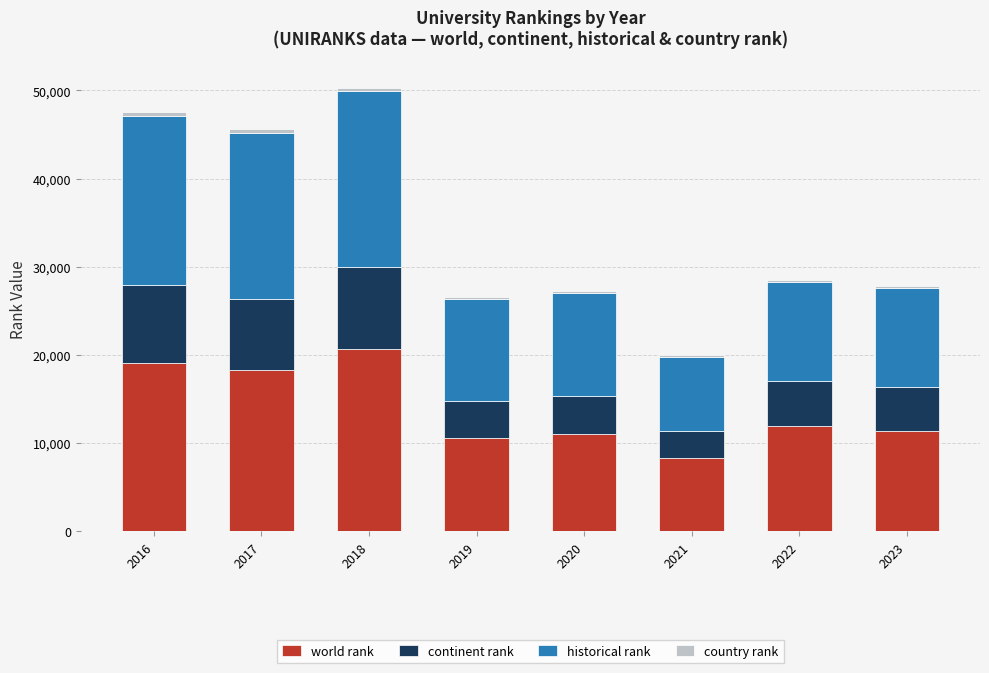

Count the number of categories in the chart.

8